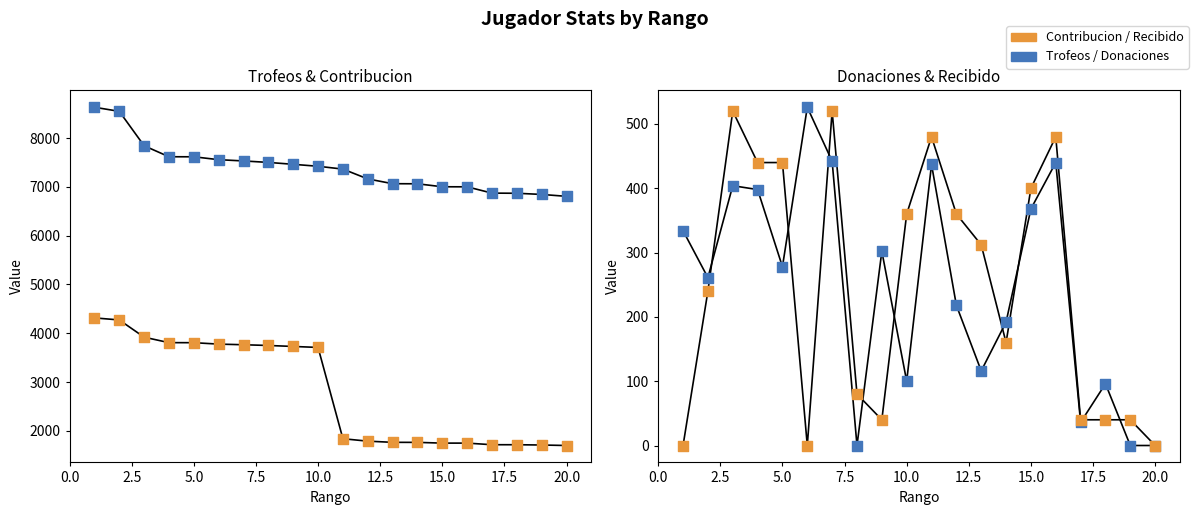

Which series has the widest spread of Y values?

Contribucion